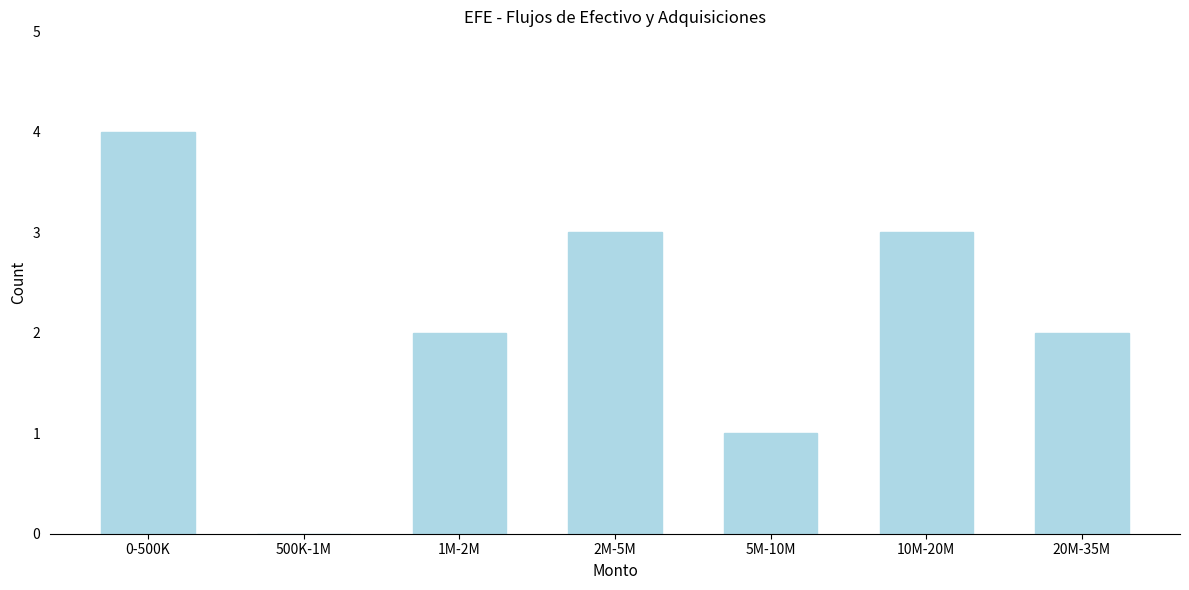

Reading left to right, list all the values displayed in this chart.

0-500K=4	500K-1M=0	1M-2M=2	2M-5M=3	5M-10M=1	10M-20M=3	20M-35M=2